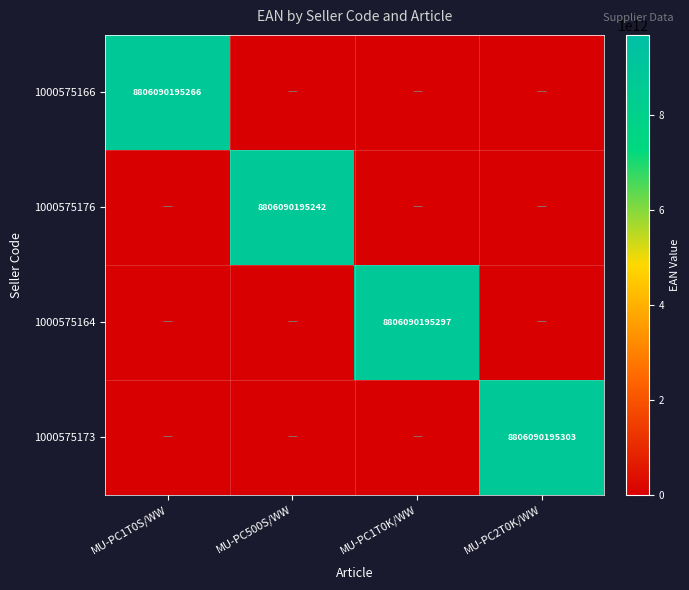

Count the number of categories in the chart.

4